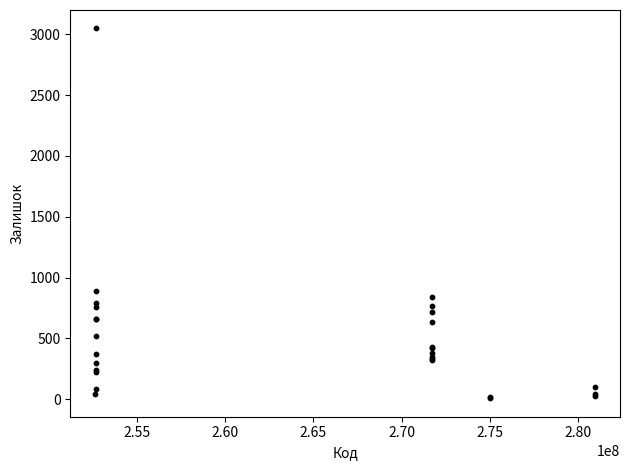

What Y value in the scatter plot is closest to 1528?

894